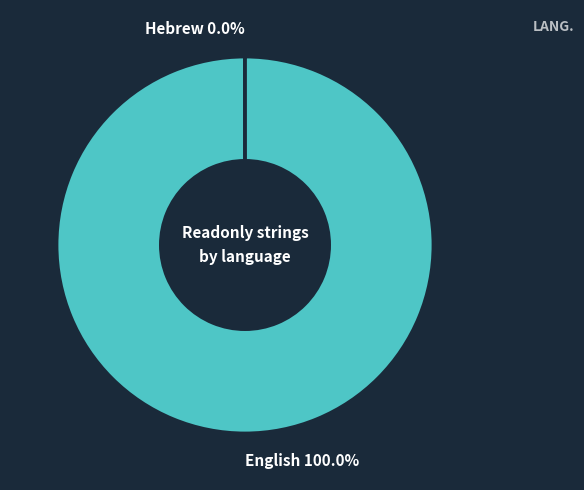

Is there any slice that represents more than half of the pie?

Yes